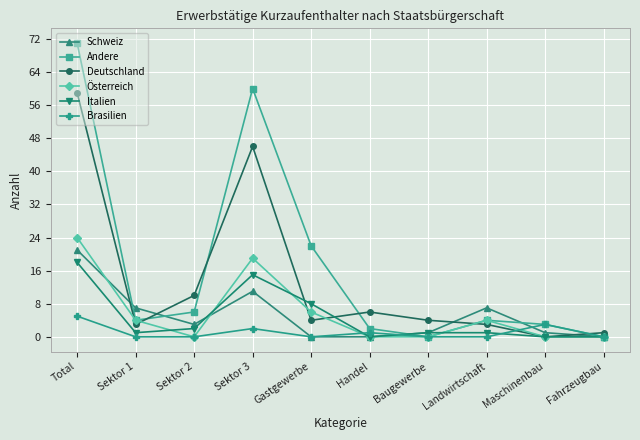

Reading left to right, list all the values displayed in this chart.

Schweiz: 21	7	3	11	0	0	1	7	1	0
Andere: 71	4	6	60	22	2	0	4	3	0
Deutschland: 59	3	10	46	4	6	4	3	0	1
Österreich: 24	4	0	19	6	0	0	4	0	0
Italien: 18	1	2	15	8	0	1	1	0	0
Brasilien: 5	0	0	2	0	1	0	0	3	0